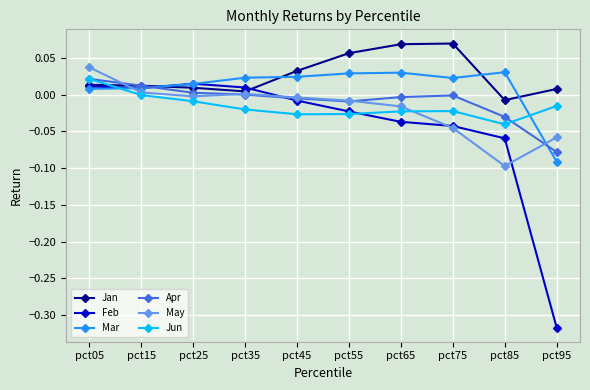

At which category is the sum across all series the highest?

pct05